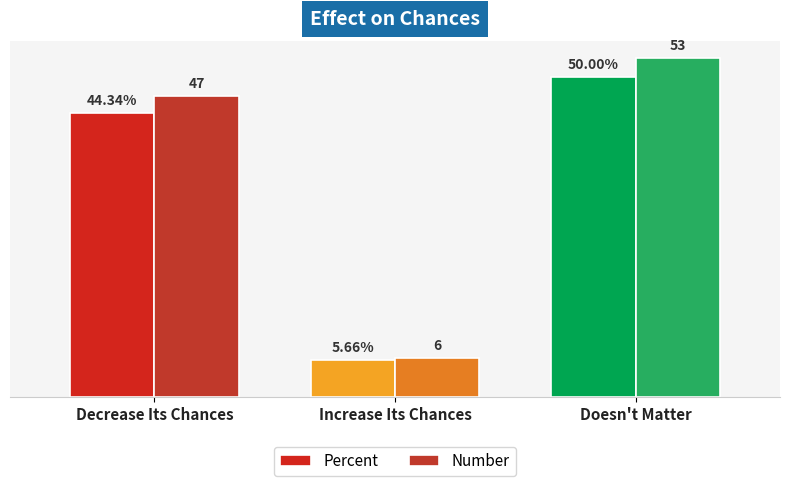

What position from the right is Doesn't Matter?

1